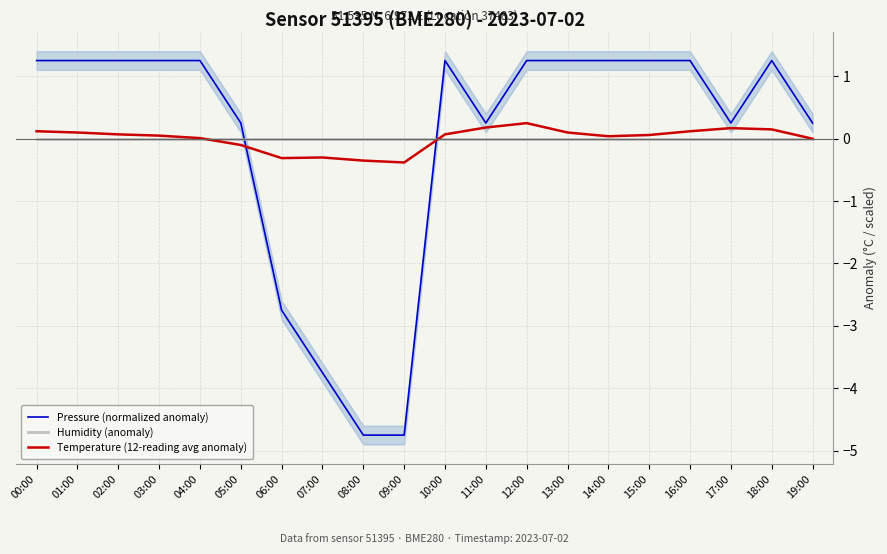

Reading left to right, what are all the values shown in this chart?

Pressure (normalized anomaly): 00:00=1.2	01:00=1.2	02:00=1.2	03:00=1.2	04:00=1.2	05:00=0.2	06:00=-2.8	07:00=-3.8	08:00=-4.8	09:00=-4.8	10:00=1.2	11:00=0.2	12:00=1.2	13:00=1.2	14:00=1.2	15:00=1.2	16:00=1.2	17:00=0.2	18:00=1.2	19:00=0.2
Humidity (anomaly): 00:00=0.0	01:00=0.0	02:00=0.0	03:00=0.0	04:00=0.0	05:00=0.0	06:00=0.0	07:00=0.0	08:00=0.0	09:00=0.0	10:00=0.0	11:00=0.0	12:00=0.0	13:00=0.0	14:00=0.0	15:00=0.0	16:00=0.0	17:00=0.0	18:00=0.0	19:00=0.0
Temperature (12-reading avg anomaly): 00:00=0.1	01:00=0.1	02:00=0.1	03:00=0.0	04:00=0.0	05:00=-0.1	06:00=-0.3	07:00=-0.3	08:00=-0.4	09:00=-0.4	10:00=0.1	11:00=0.2	12:00=0.2	13:00=0.1	14:00=0.0	15:00=0.1	16:00=0.1	17:00=0.2	18:00=0.1	19:00=-0.0